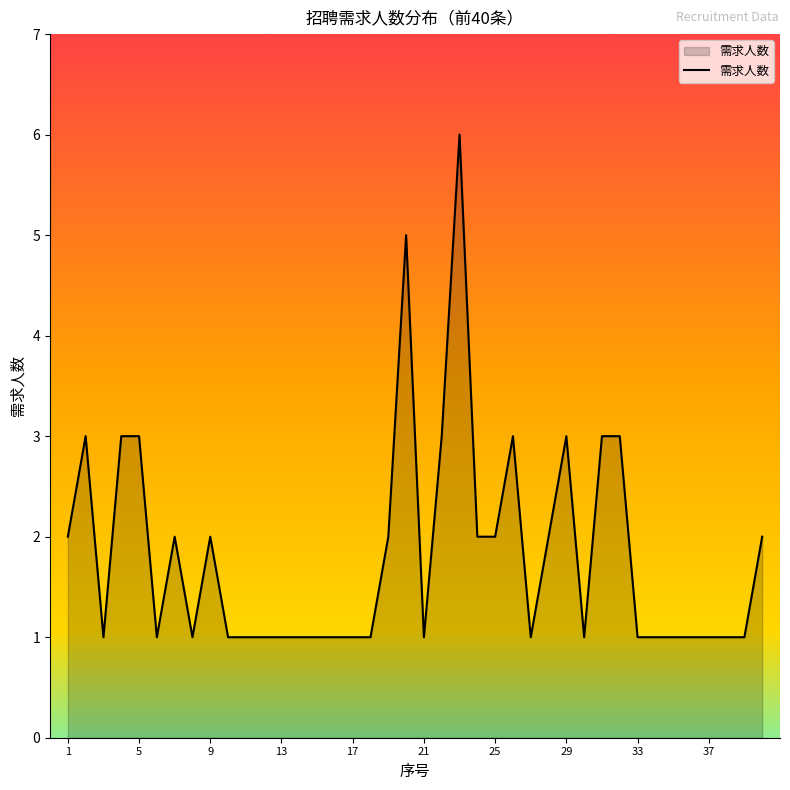

What is the maximum value shown in the chart?

6